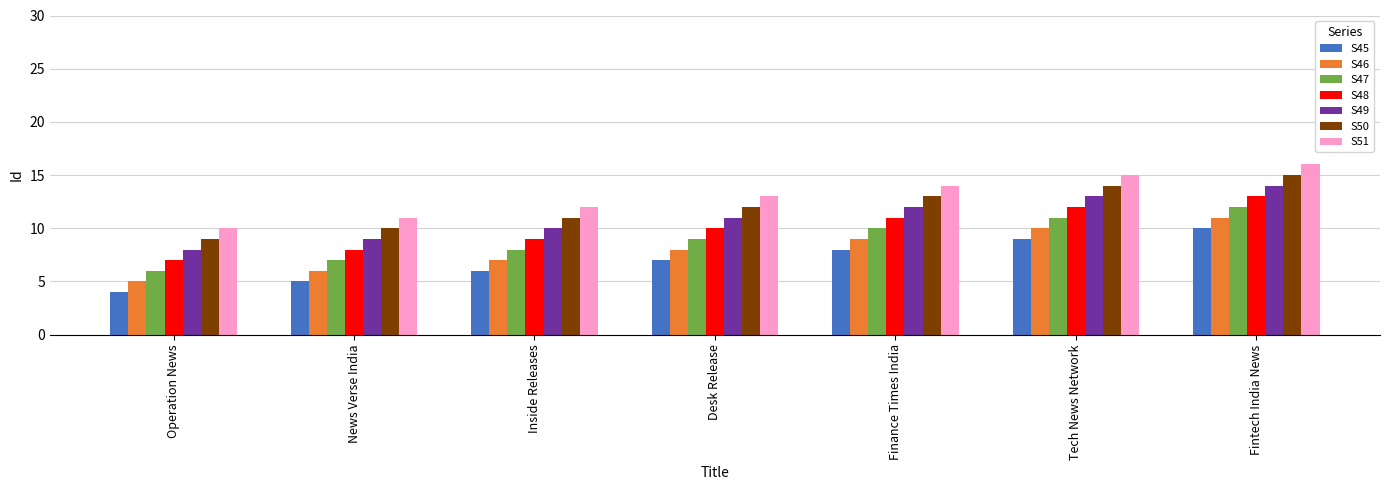

What is the approximate value of S50 at News Verse India?

10